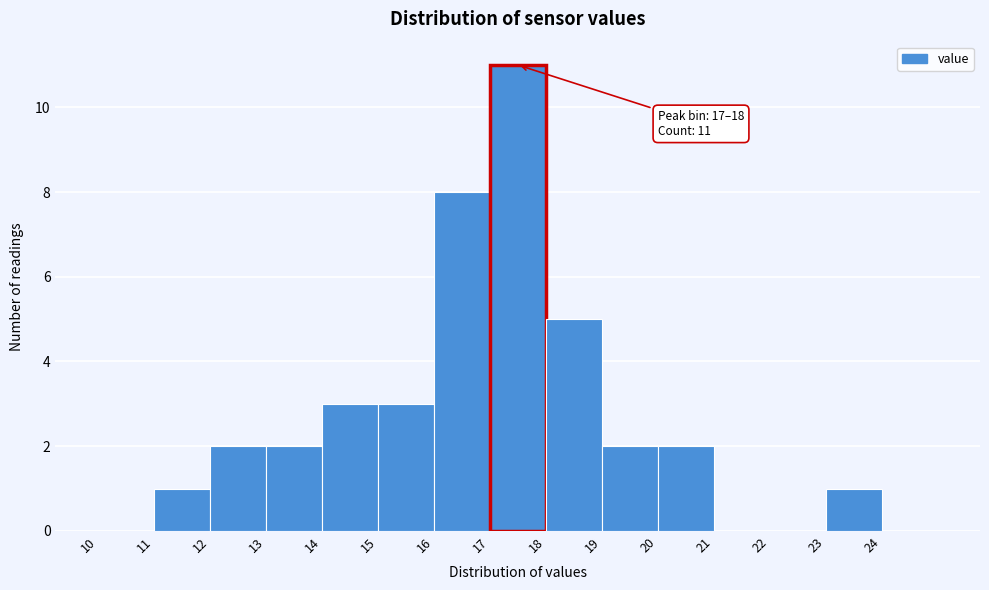

Which range on the x-axis has the tallest bar?

17 to 18